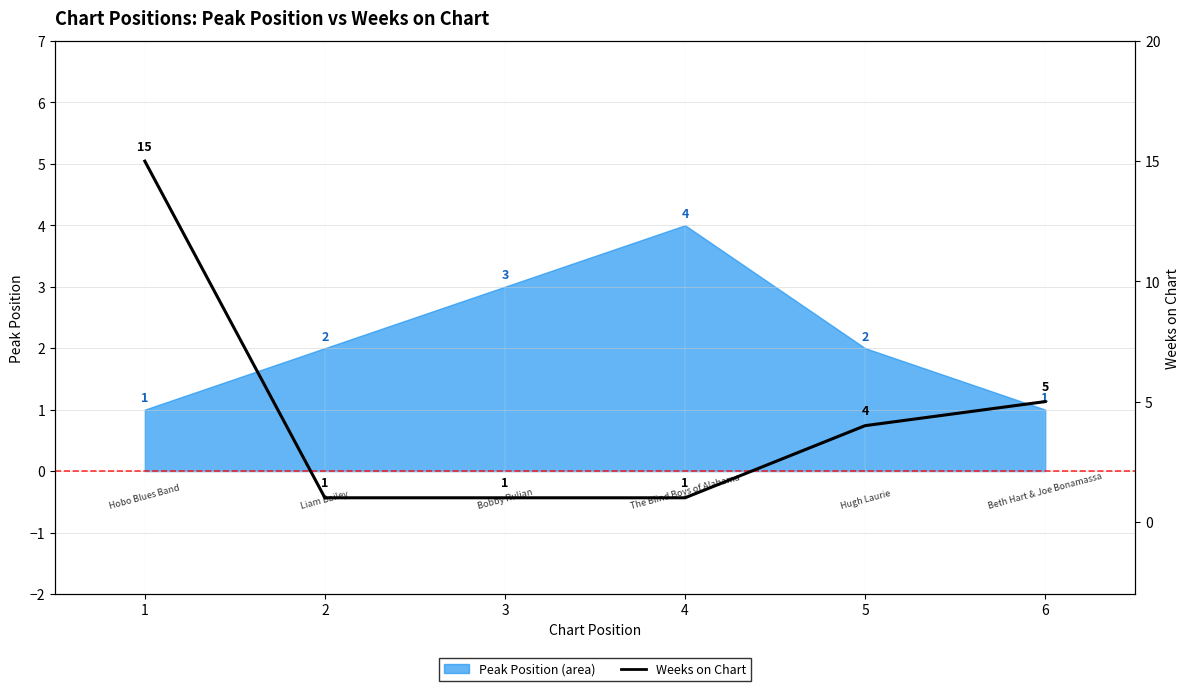

What is the change in value from 3 to 5?

+3